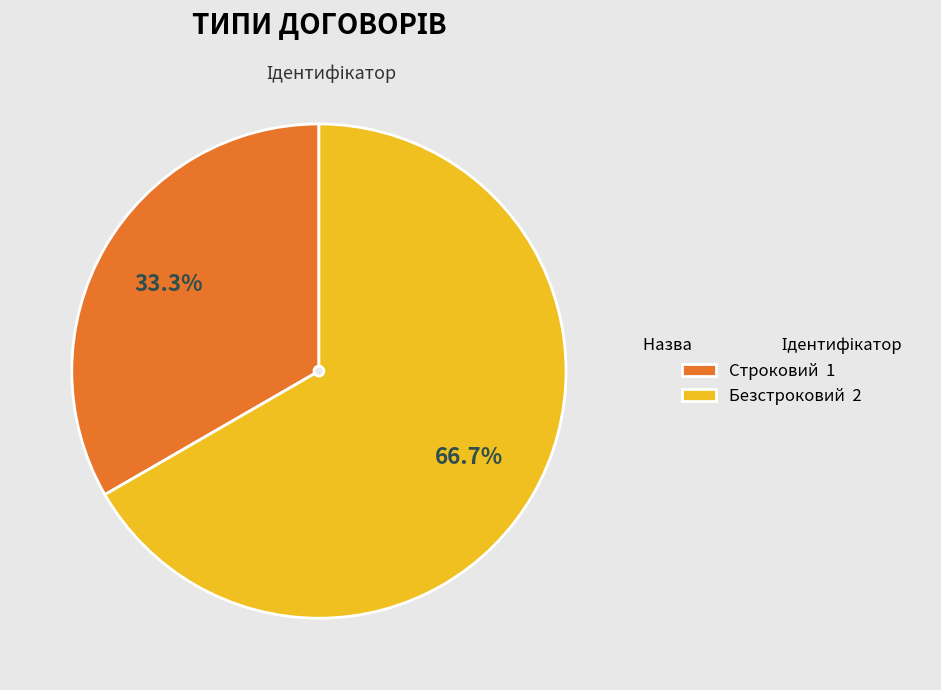

Rank the categories by value from highest to lowest.

Безстроковий, Строковий